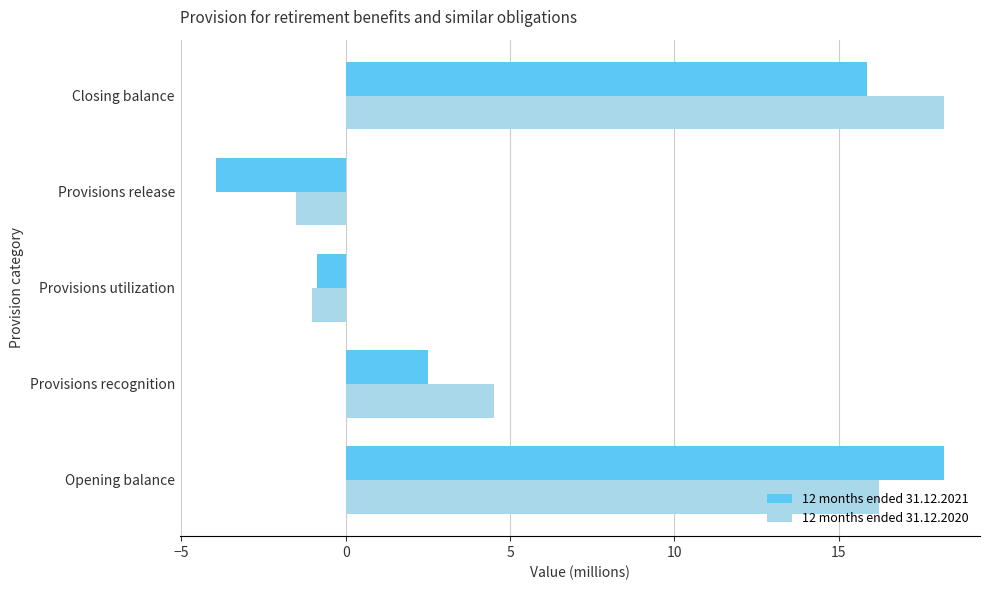

What is the greatest value displayed?

18.2